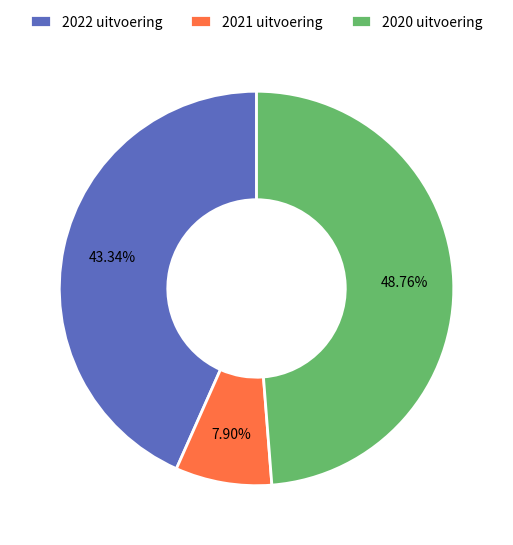

What is the total percentage of 2022 uitvoering and 2020 uitvoering?

92.1%